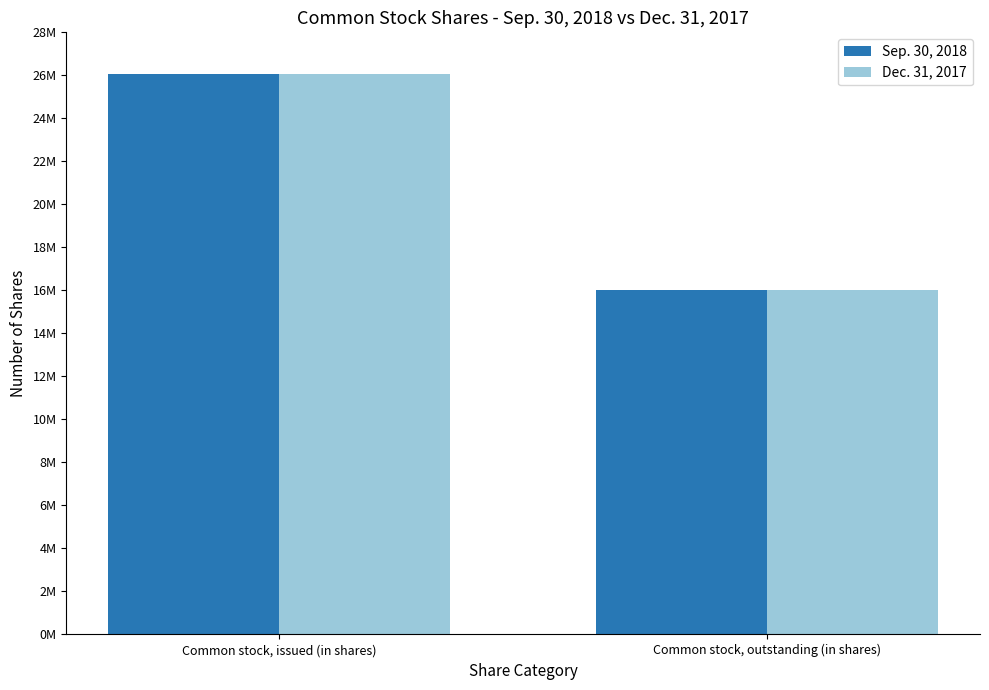

At which category is the sum across all series the highest?

Common stock, issued (in shares)